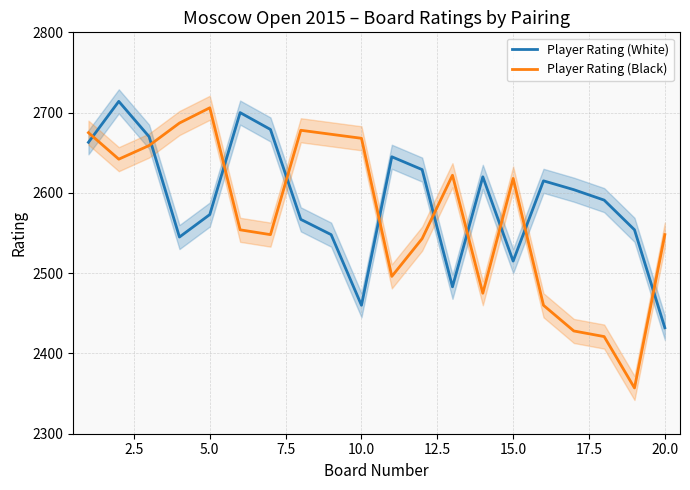

Which series has the largest total across all categories?

Player Rating (White)